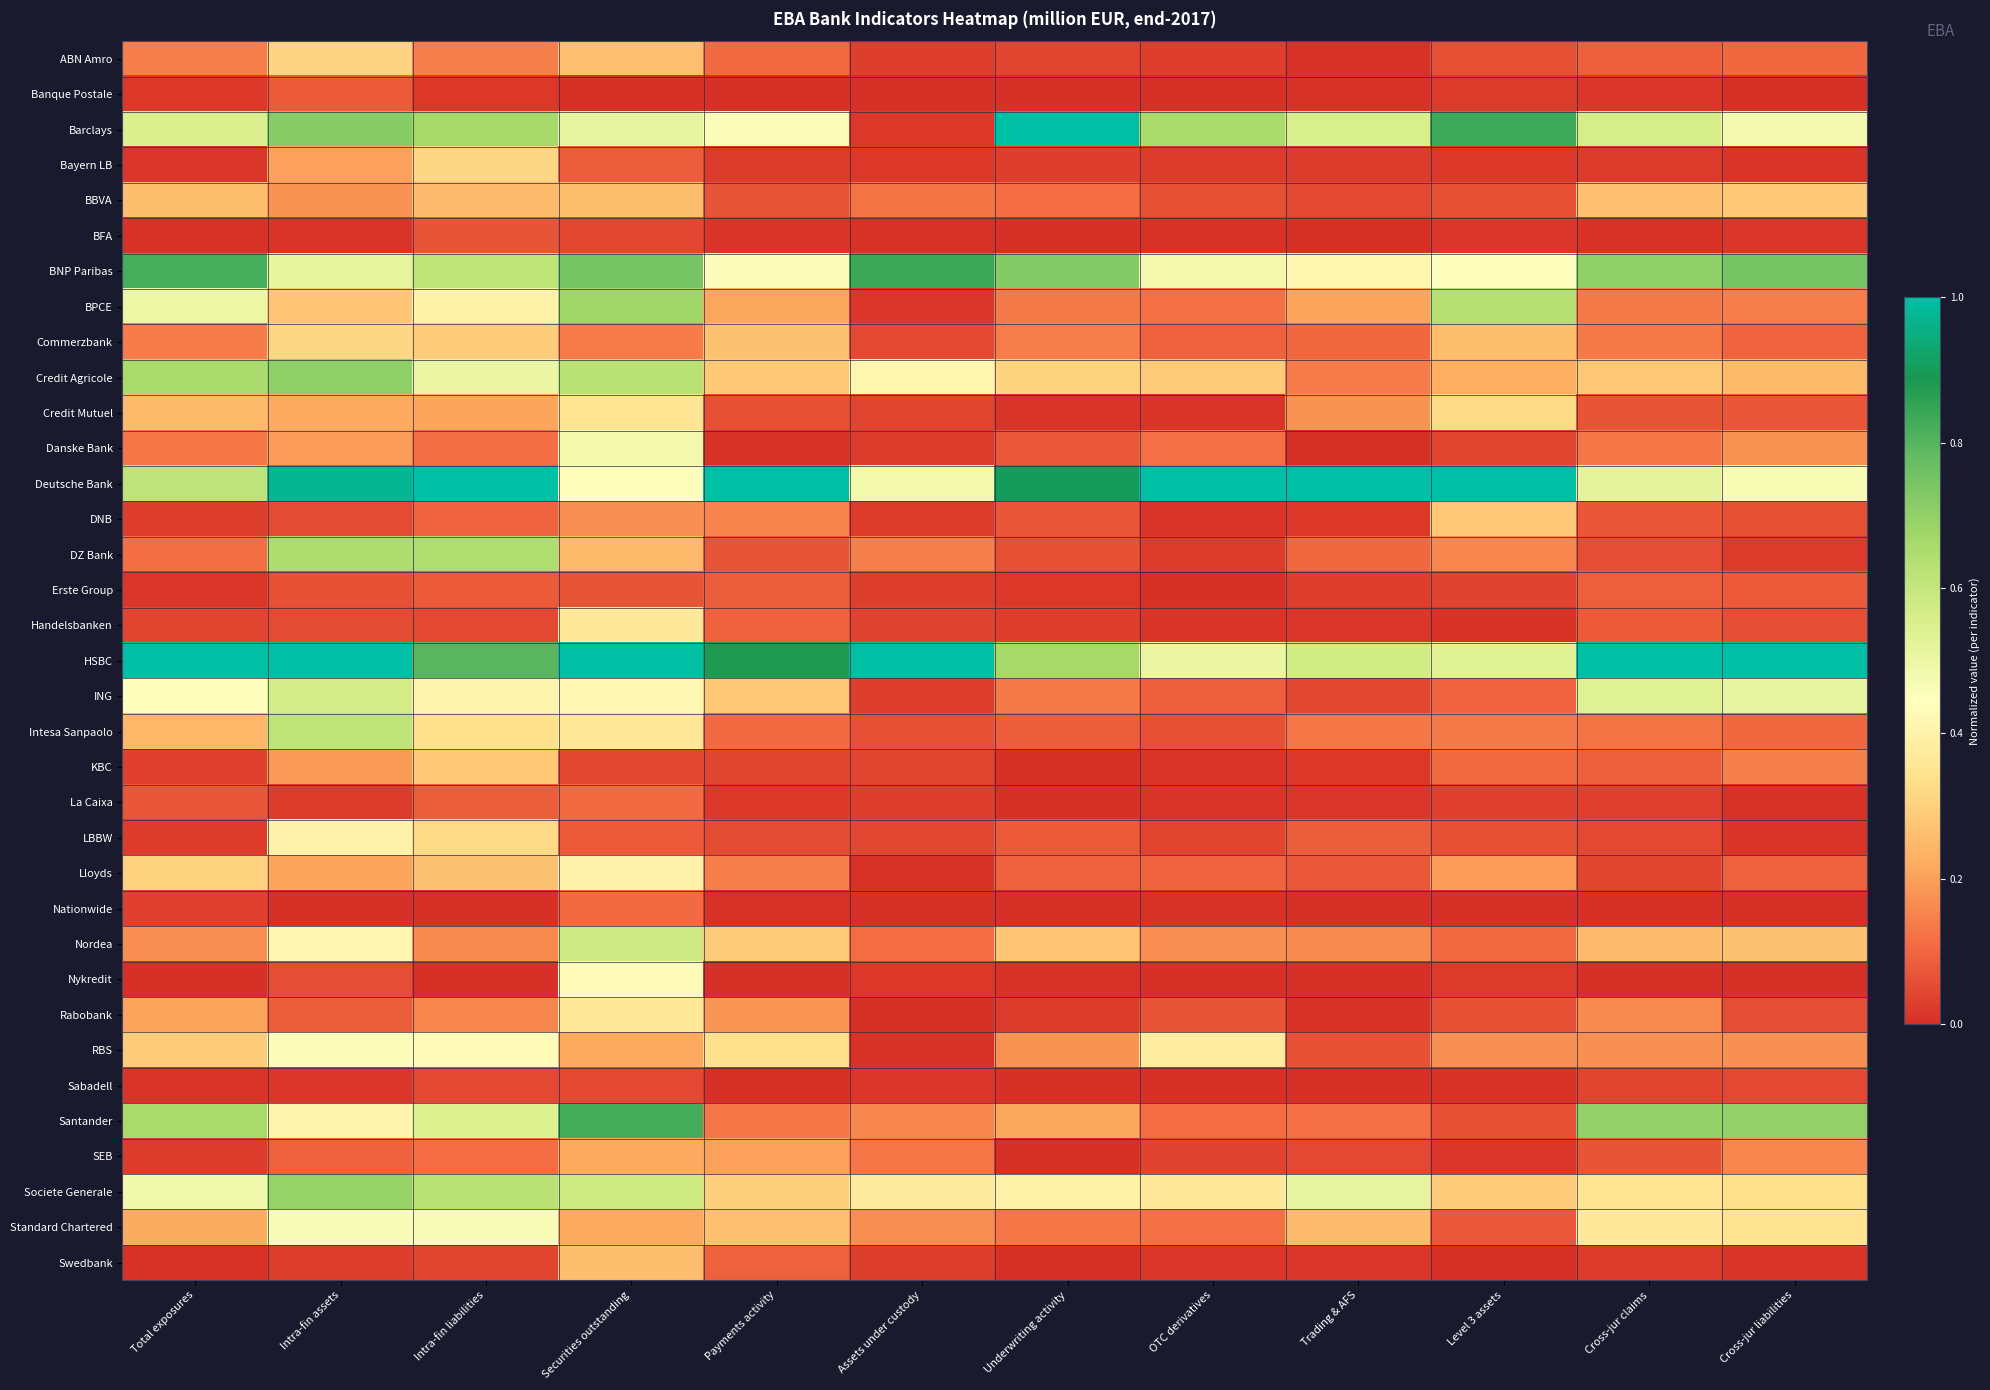

List the series in order of their peak value, lowest first.

Sabadell, BFA, Banque Postale, Erste Group, La Caixa, Nationwide, SEB, Swedbank, DNB, BBVA, KBC, ABN Amro, Bayern LB, Commerzbank, Credit Mutuel, Handelsbanken, Rabobank, Lloyds, LBBW, Nykredit, RBS, Standard Chartered, Danske Bank, ING, Nordea, Intesa Sanpaolo, DZ Bank, BPCE, Societe Generale, Credit Agricole, Santander, BNP Paribas, Barclays, Deutsche Bank, HSBC